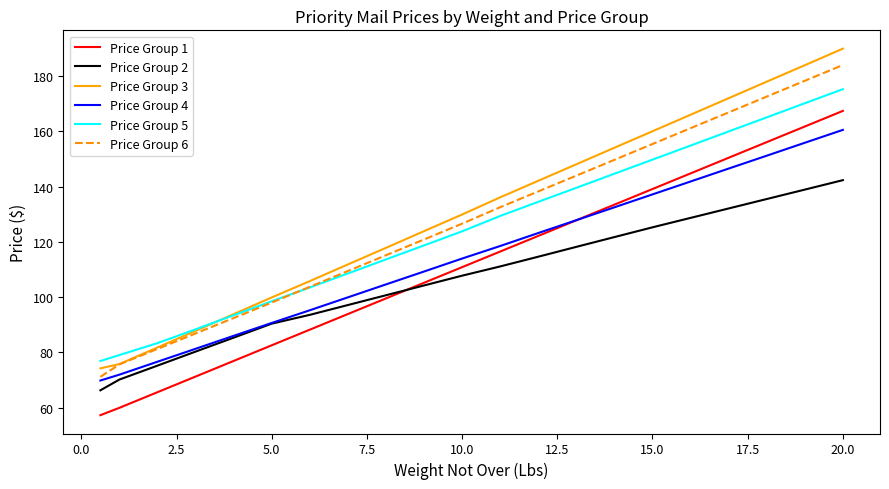

How many lines are shown in the chart?

6